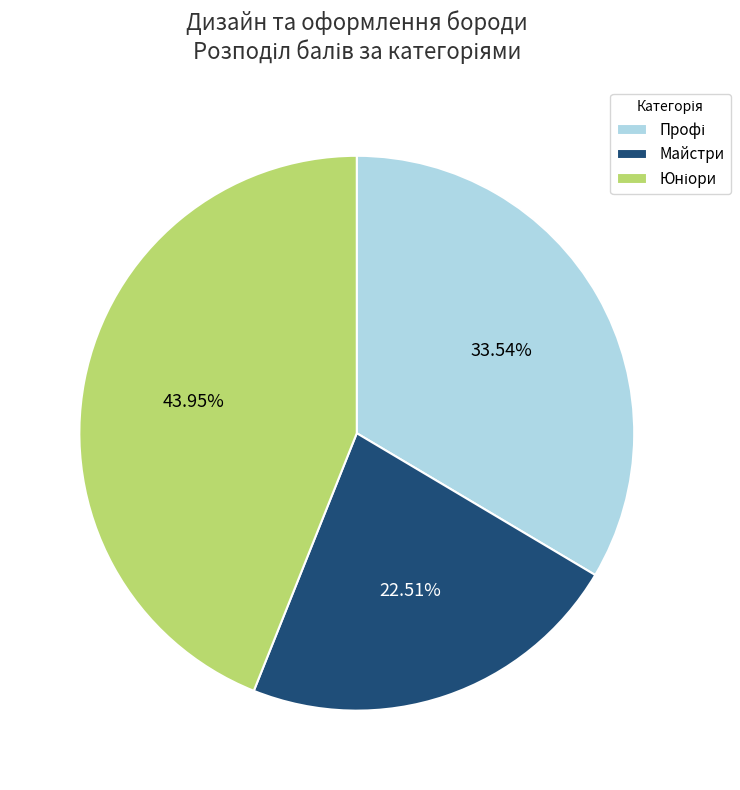

Which slice is the smallest?

Майстри